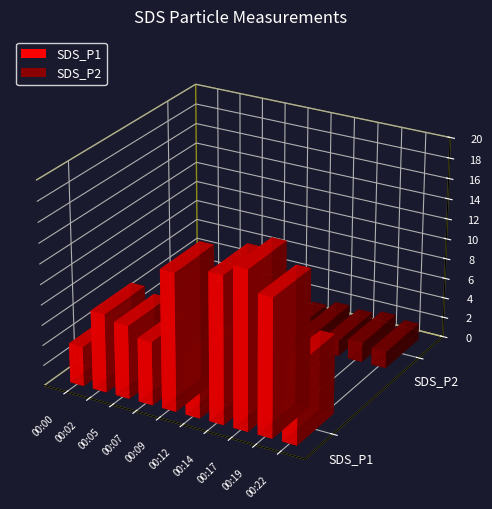

Is it true that SDS_P2 equals 2.3 at 00:17?

False